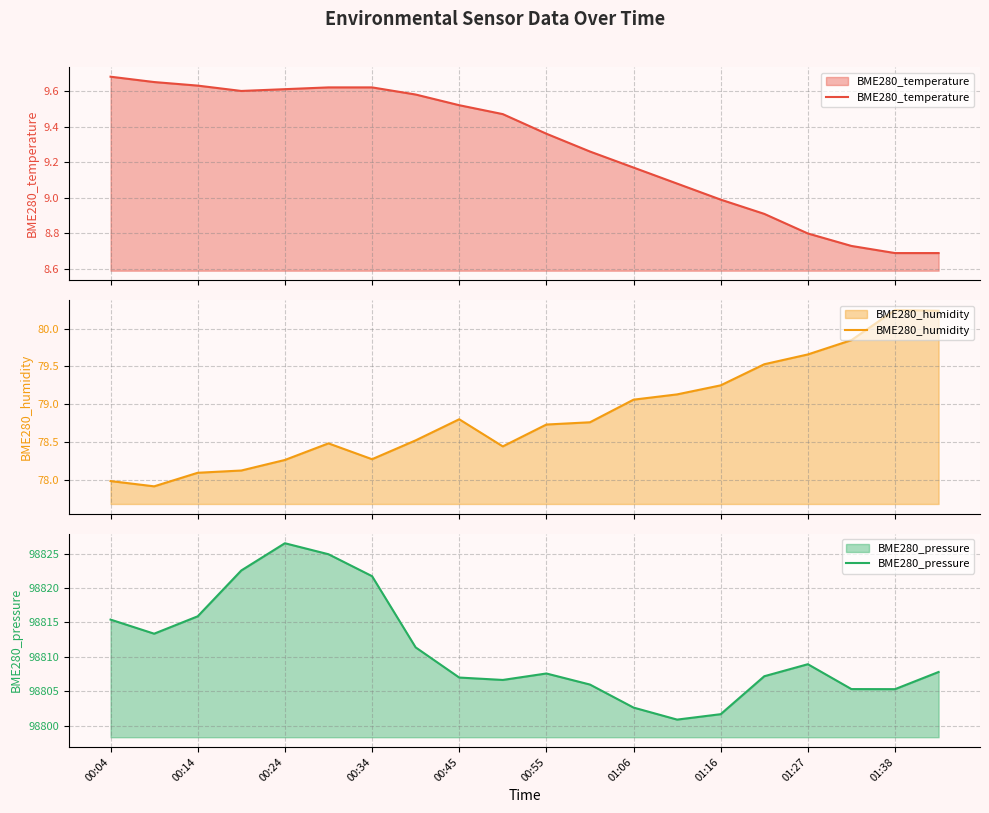

What is the maximum value for BME280_pressure?

98826.5